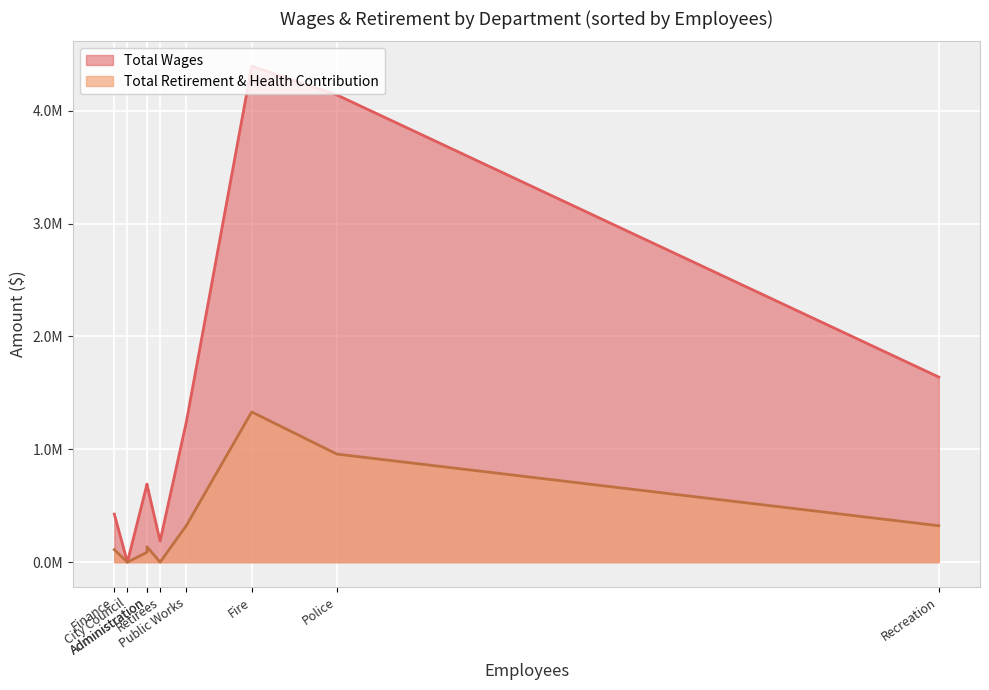

True or false: Total Retirement & Health Contribution and Total Wages cross at least once.

False